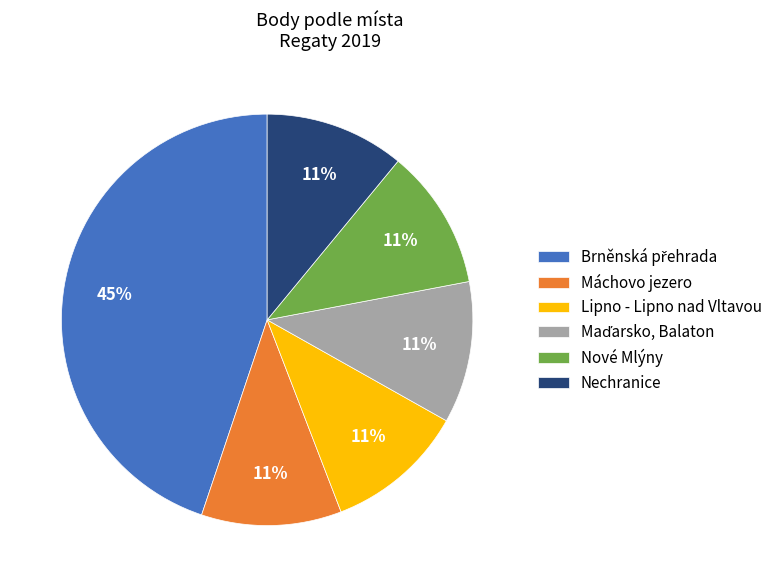

What is the ratio of the value at Máchovo jezero to the value at Lipno - Lipno nad Vltavou?

1.0